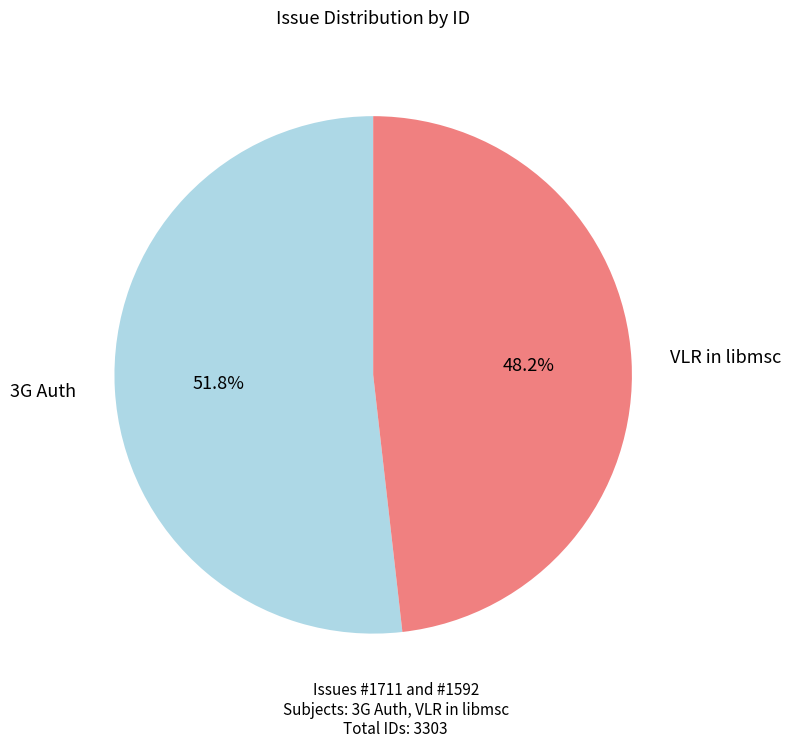

True or false: VLR in libmsc accounts for 54% of the total.

False